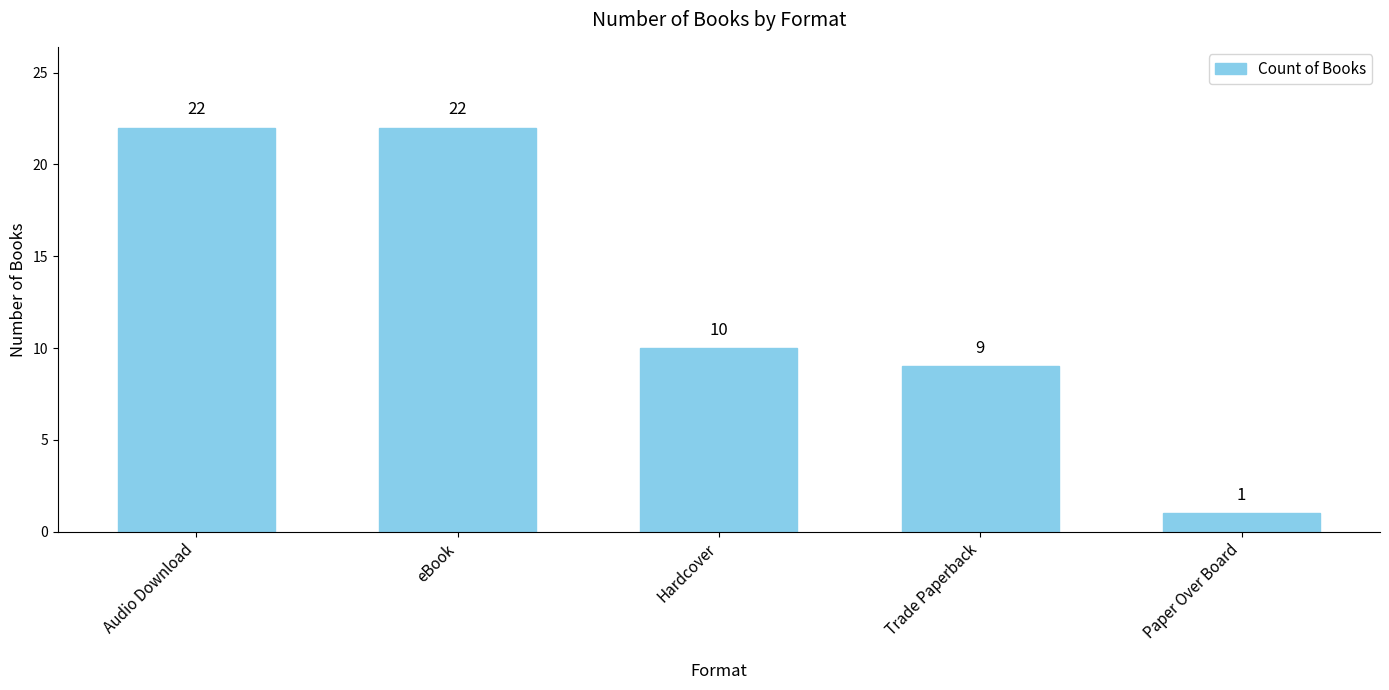

What is the difference between the maximum and minimum values?

21